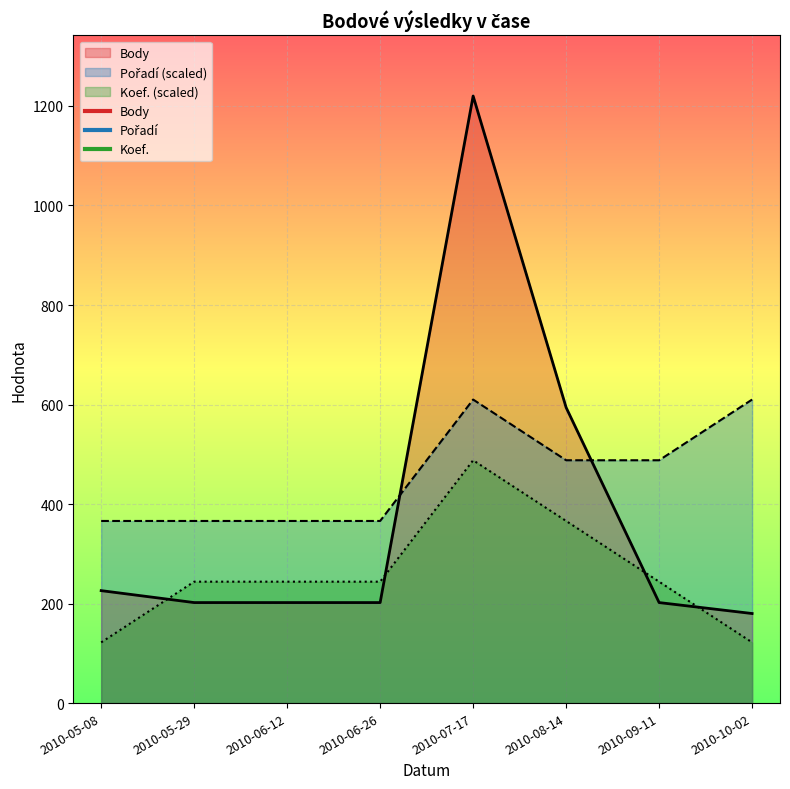

What are all the series names shown in the legend?

Body, Pořadí, Koef.